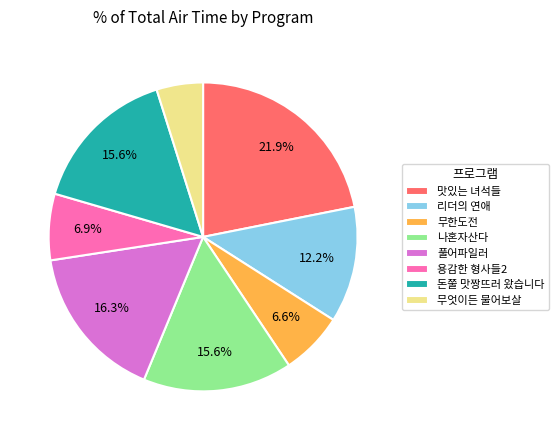

How many segments does this pie chart have?

8